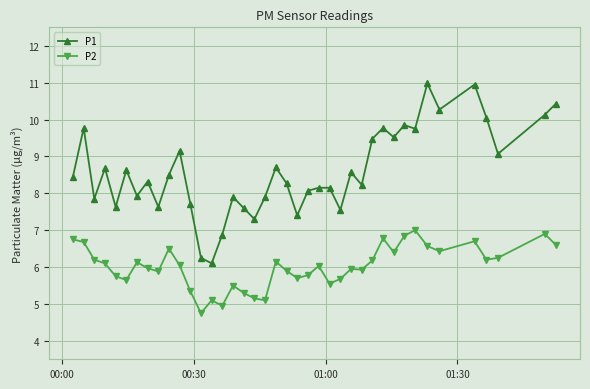

True or false: P2 and P1 intersect in this chart.

False